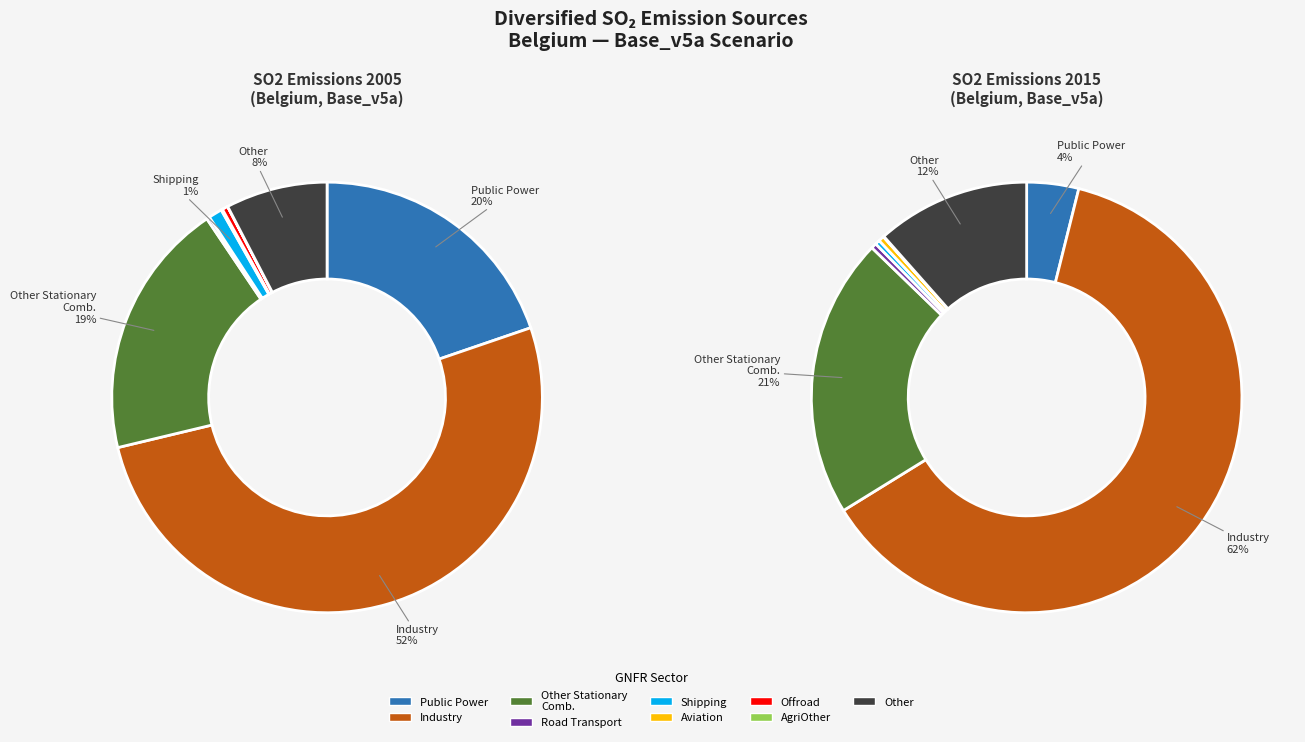

Is there a majority slice in this chart?

Yes